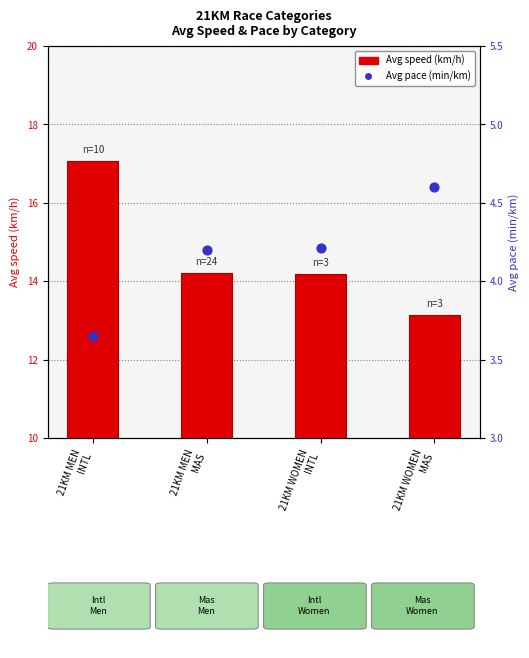

What are all the series names shown in the legend?

Avg speed (km/h), Avg pace (min/km)